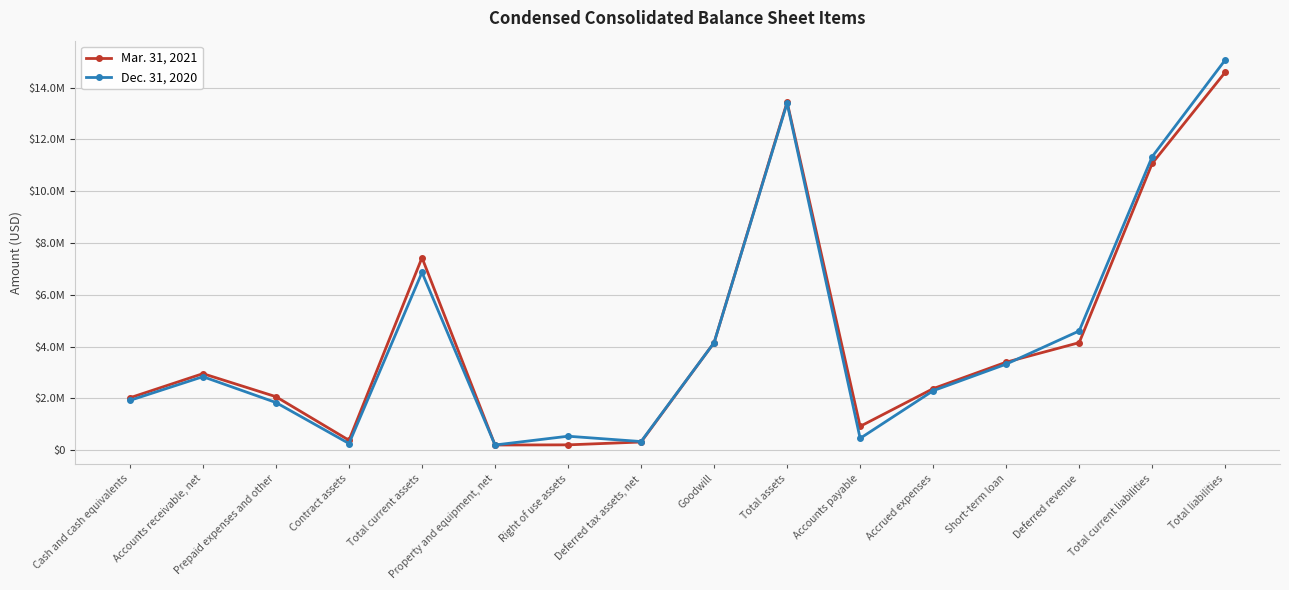

Where does the Mar. 31, 2021 series first go above 2954033?

Total current assets